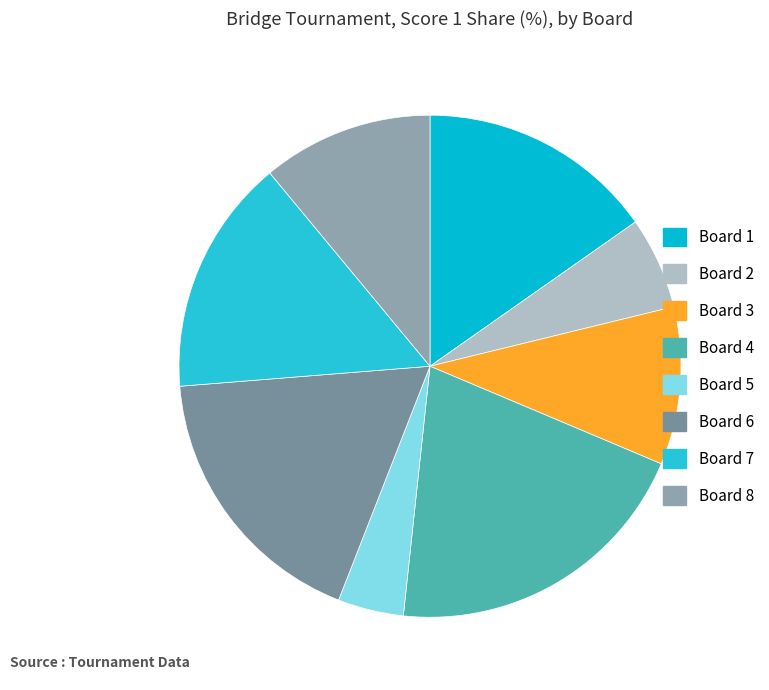

Count the number of slices in the pie.

8